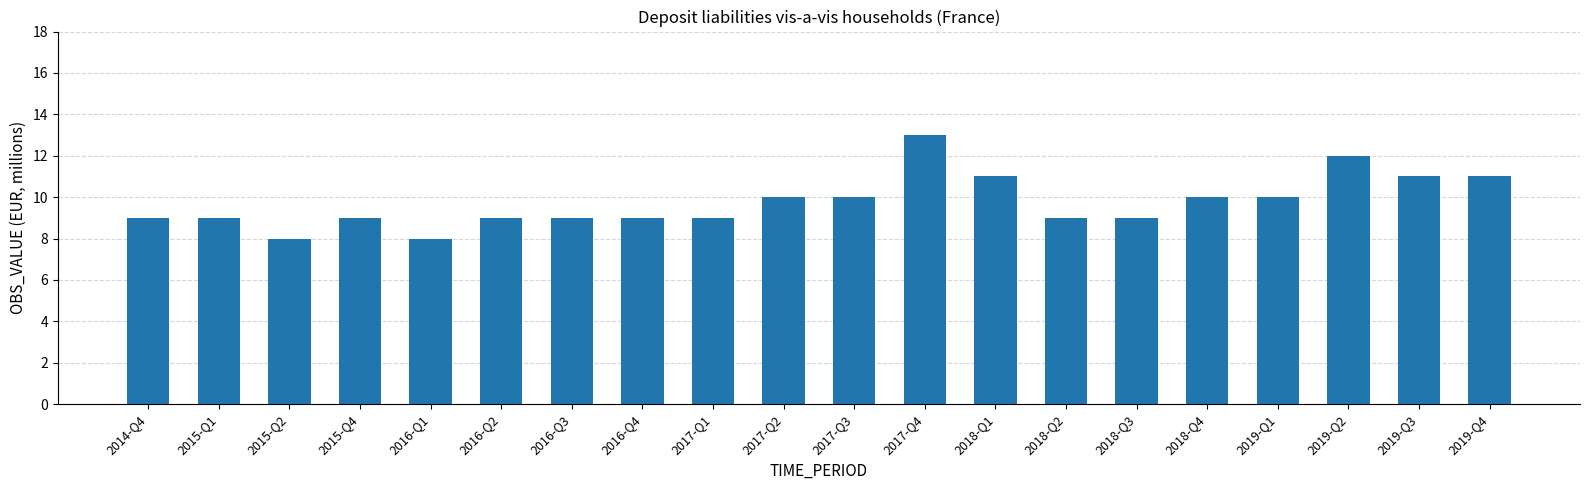

Reading right to left, transcribe all the data shown in this chart.

11	11	12	10	10	9	9	11	13	10	10	9	9	9	9	8	9	8	9	9